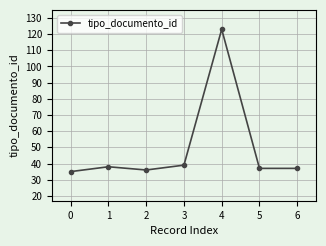

Does the chart display data point markers on the line(s)?

Yes